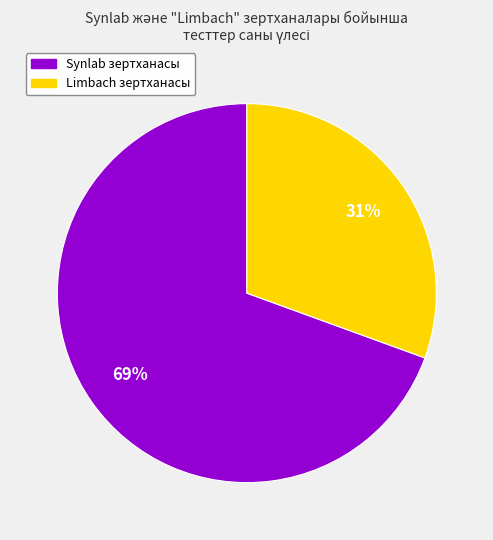

Is there a majority slice in this chart?

Yes